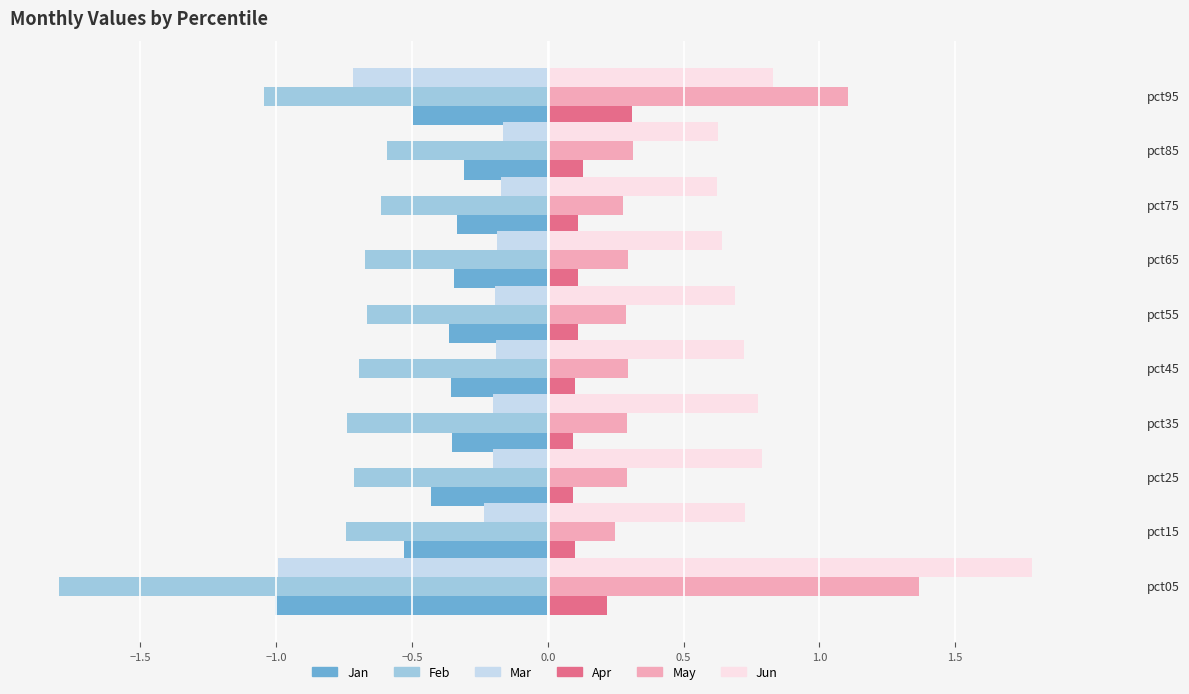

What is the highest value of the May series?

1.4